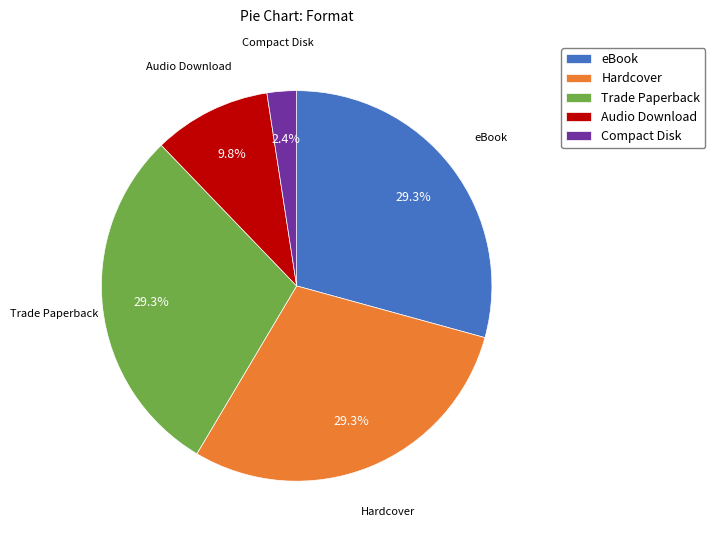

Does Trade Paperback account for over 50% of the chart?

No